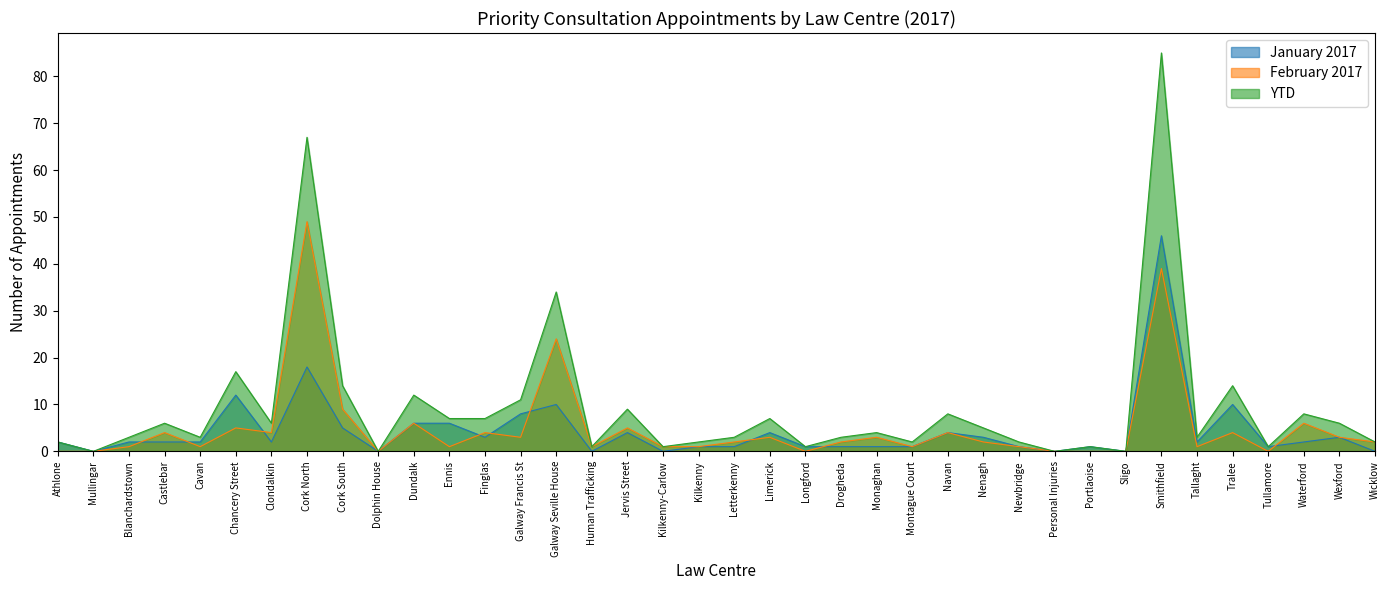

Rank the categories by January 2017 value from lowest to highest.

Mullingar, Dolphin House, Human Trafficking, Kilkenny-Carlow, Personal Injuries, Sligo, Wicklow, Kilkenny, Letterkenny, Longford, Drogheda, Monaghan, Montague Court, Newbridge, Portlaoise, Tullamore, Athlone, Blanchardstown, Castlebar, Cavan, Clondalkin, Tallaght, Waterford, Finglas, Nenagh, Wexford, Jervis Street, Limerick, Navan, Cork South, Dundalk, Ennis, Galway Francis St, Galway Seville House, Tralee, Chancery Street, Cork North, Smithfield